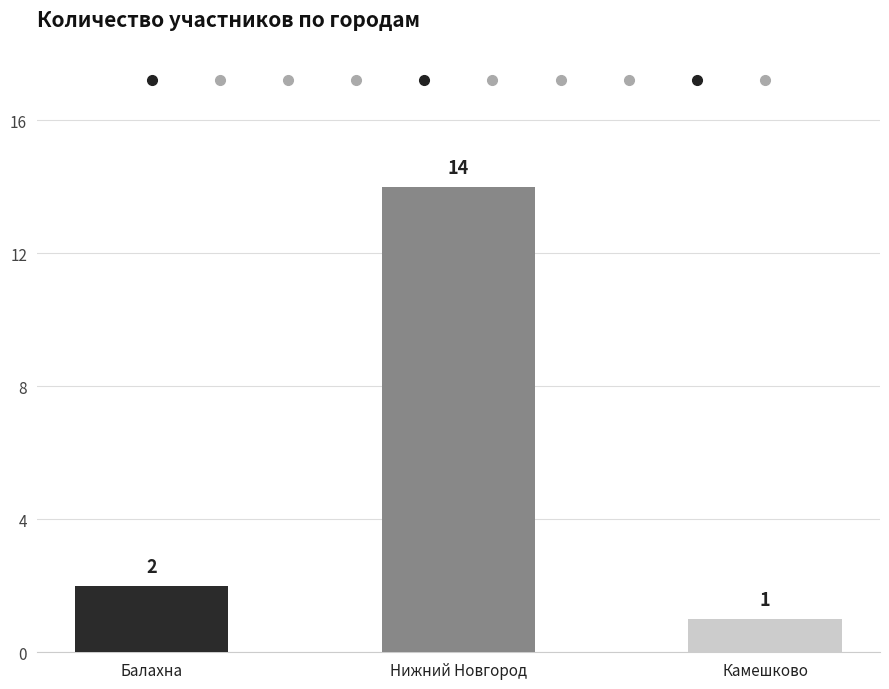

How many data points are less than 2?

1